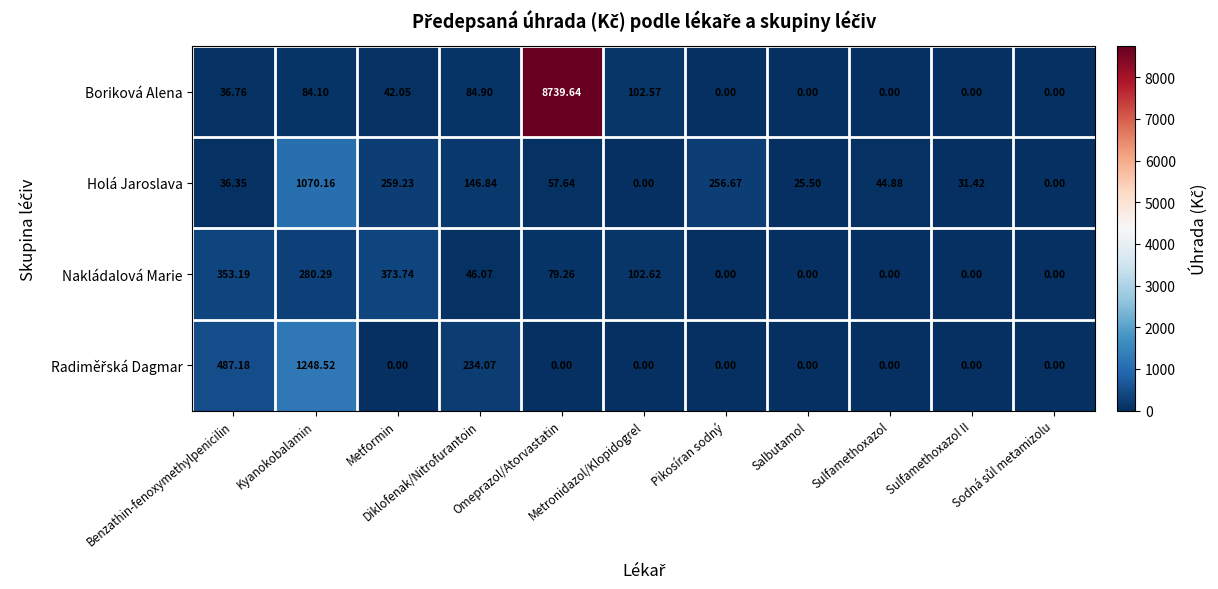

Which series has the largest total across all categories?

Boriková Alena